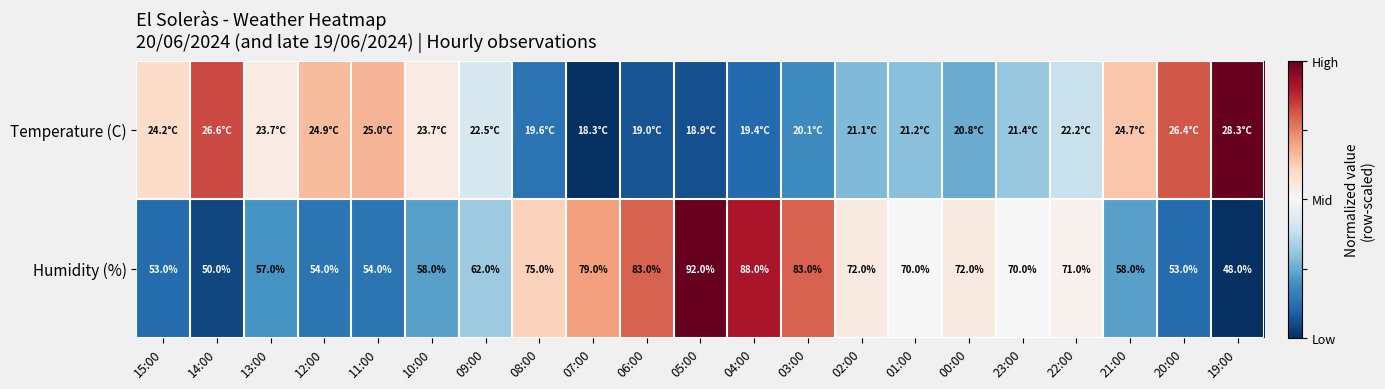

What is the highest value of the Humidity (%) series?

1.0